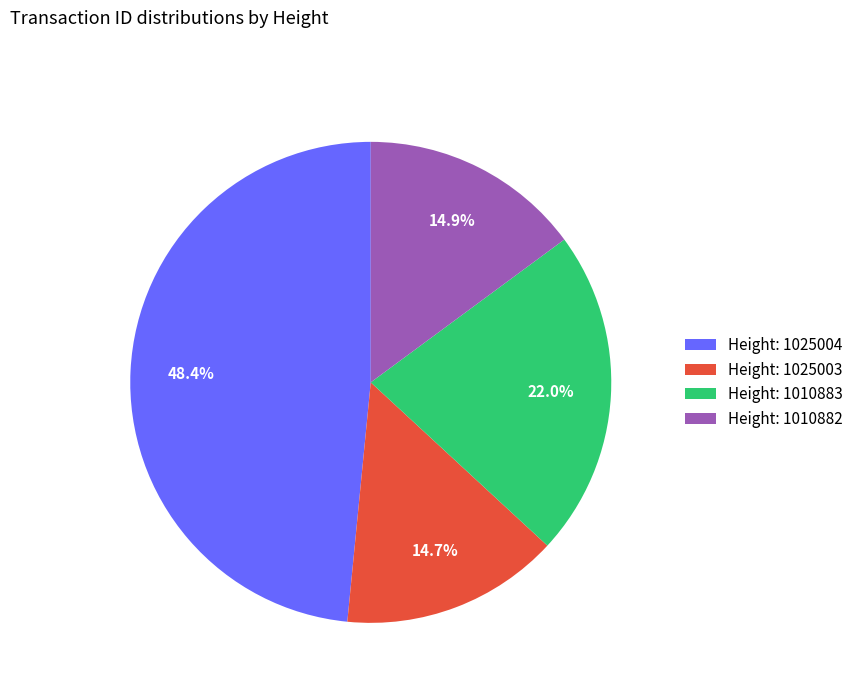

Does any single category account for the majority?

No